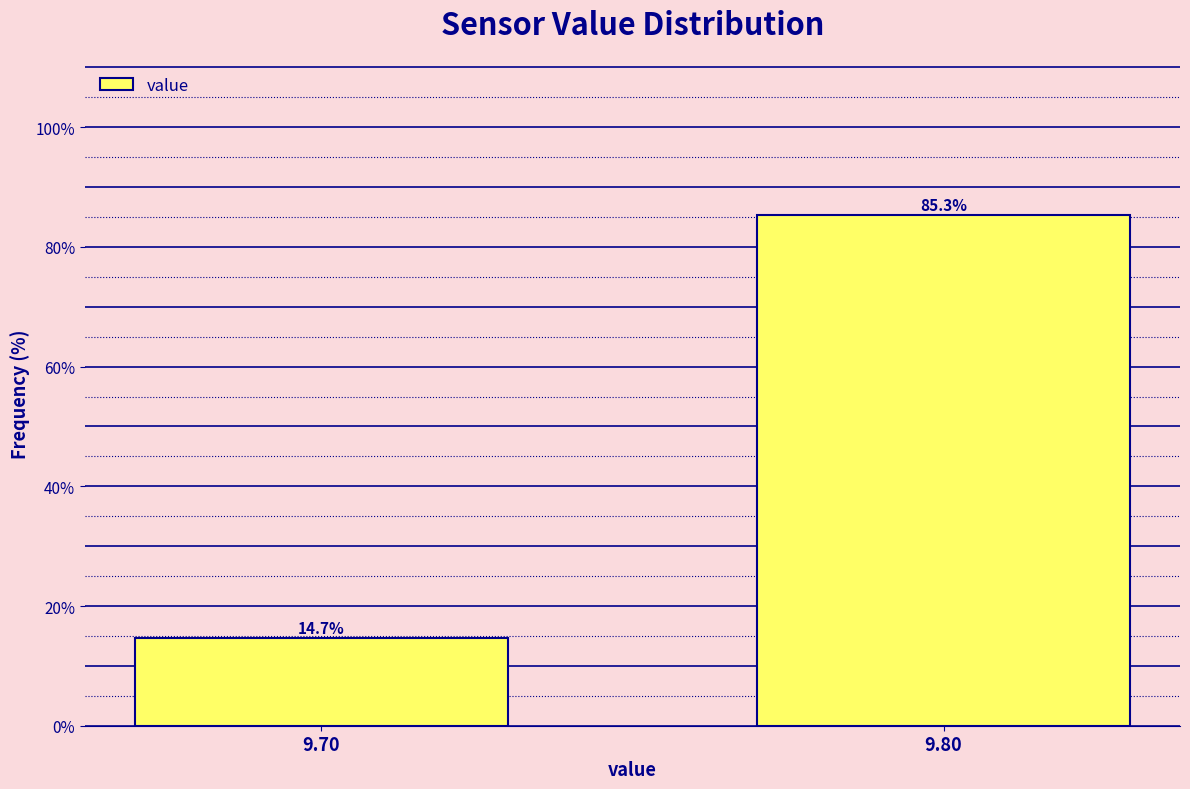

Reading left to right, list all the values displayed in this chart.

14.7	85.3